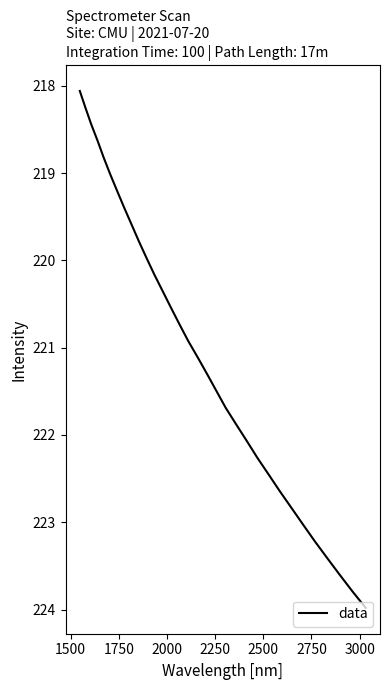

How many lines are shown in the chart?

1